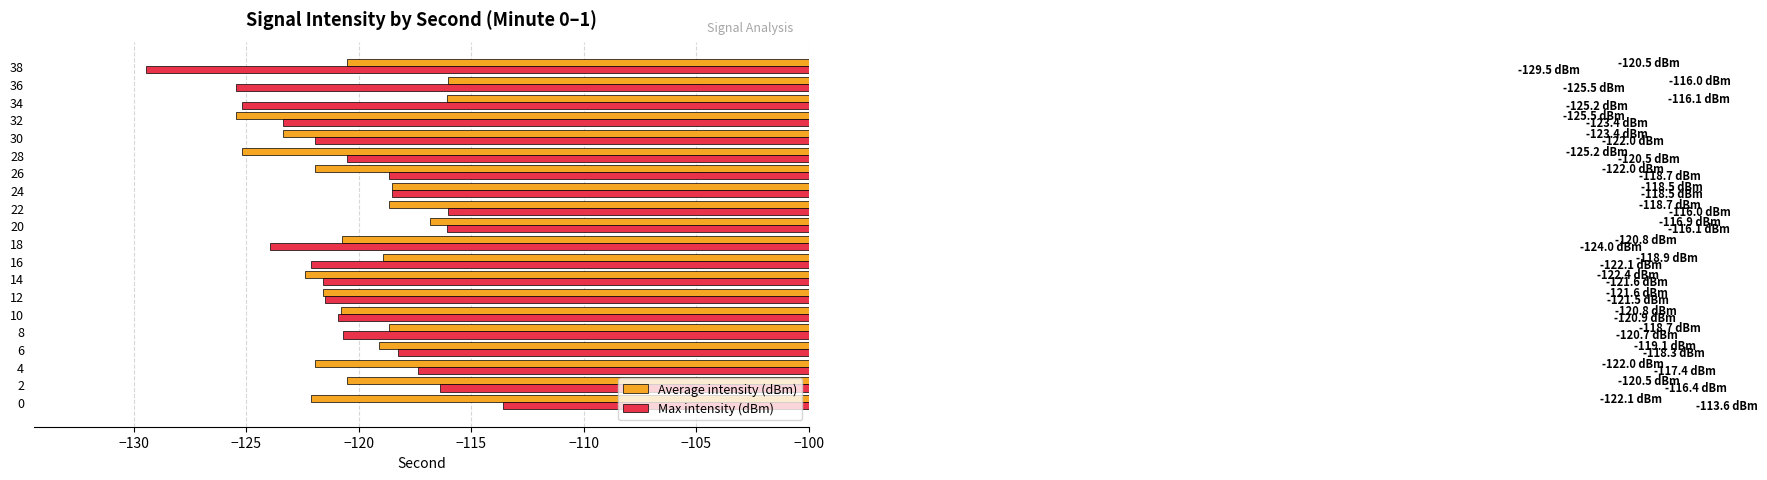

List the series in order of their peak value, lowest first.

Average intensity (dBm), Max intensity (dBm)